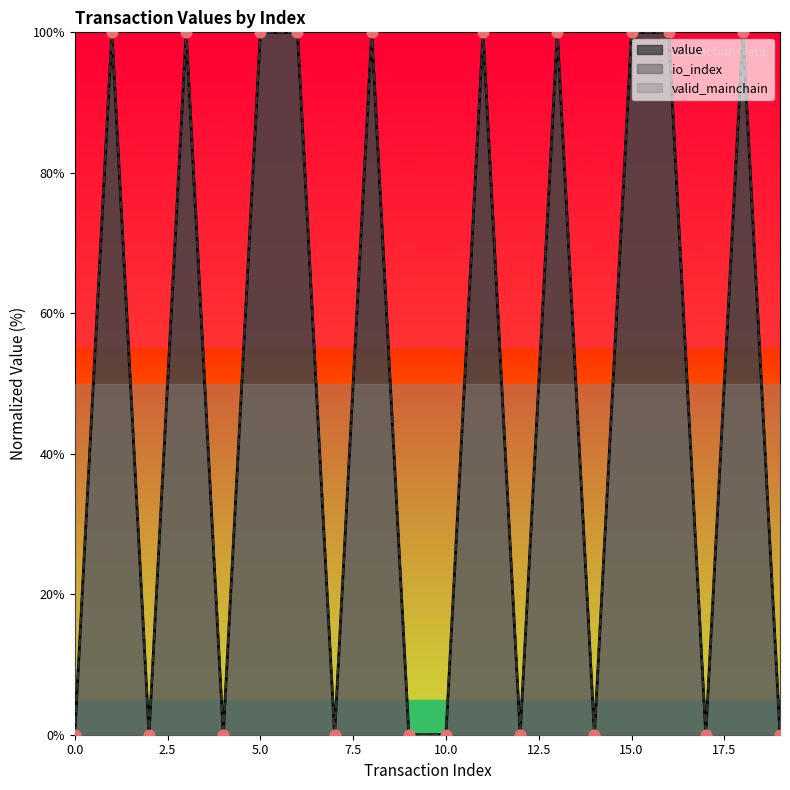

Which series contains the lowest Y value?

io_index